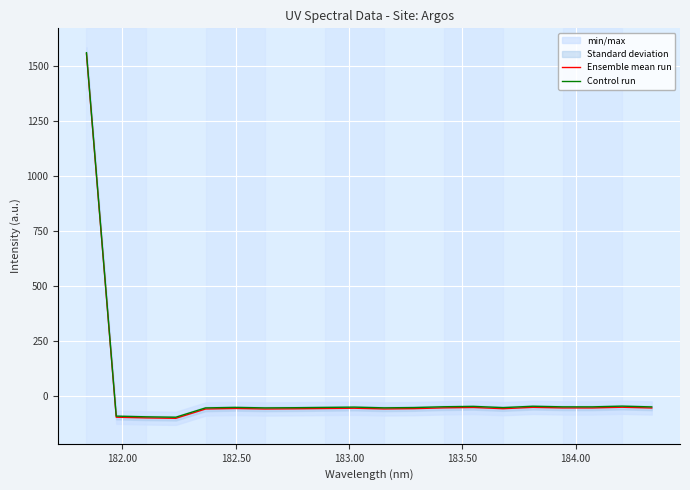

What is the maximum value for Control run?

1561.6